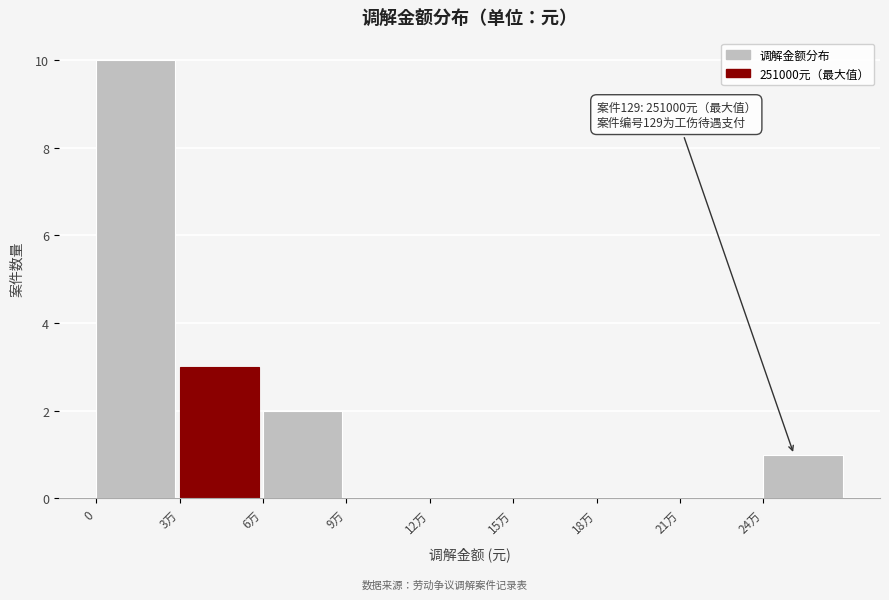

Reading right to left, what are all the values shown in this chart?

24万=1	21万=0	18万=0	15万=0	12万=0	9万=0	6万=2	3万=3	0=10